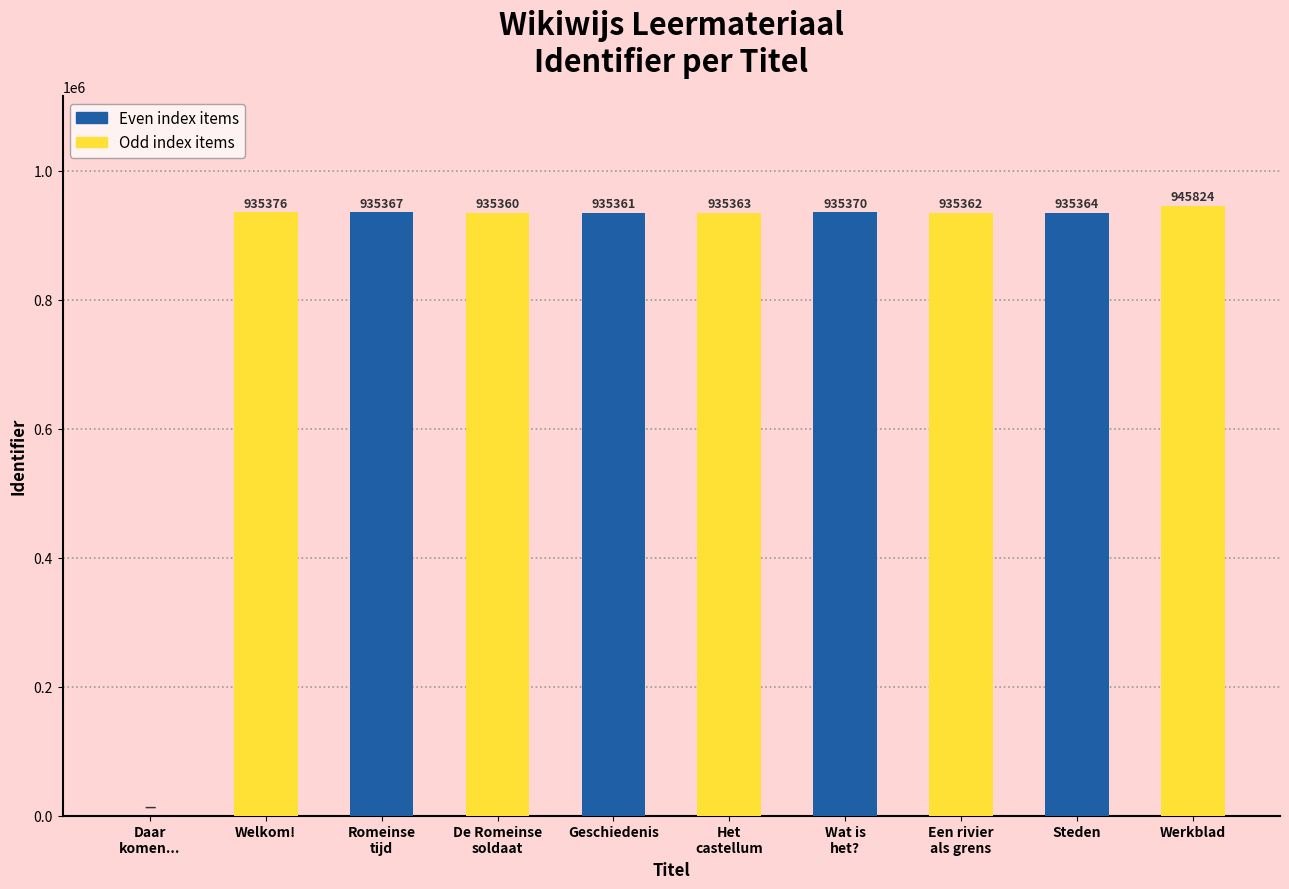

What is the difference between the values at Werkblad and Geschiedenis?

10463